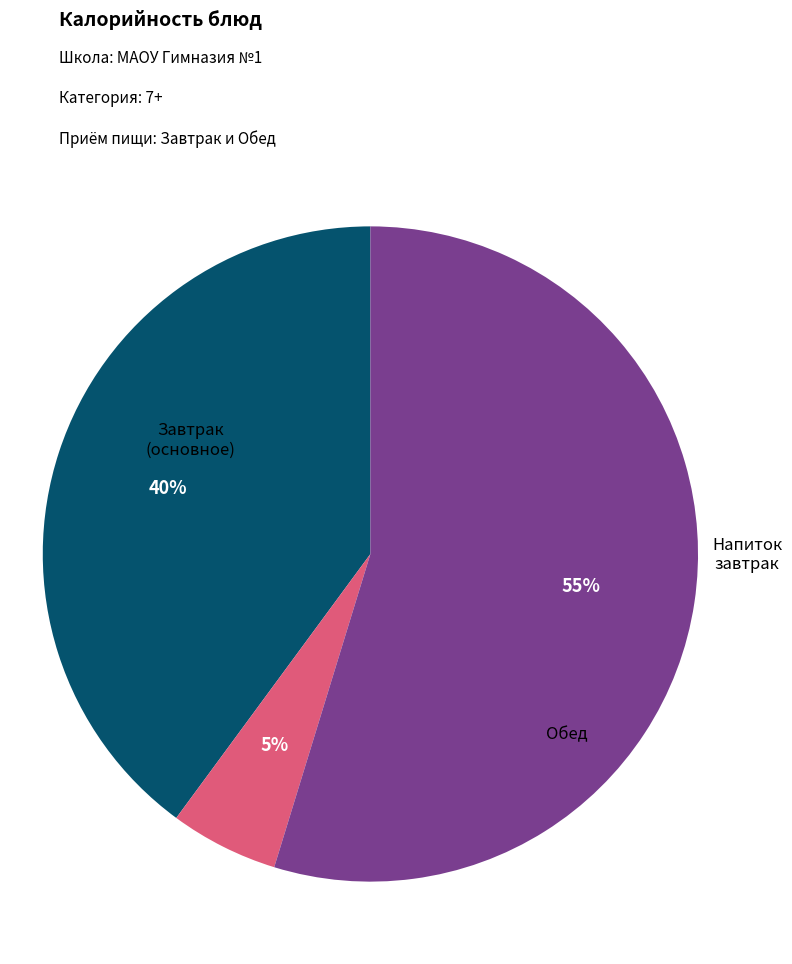

How many slices are in this pie chart?

3